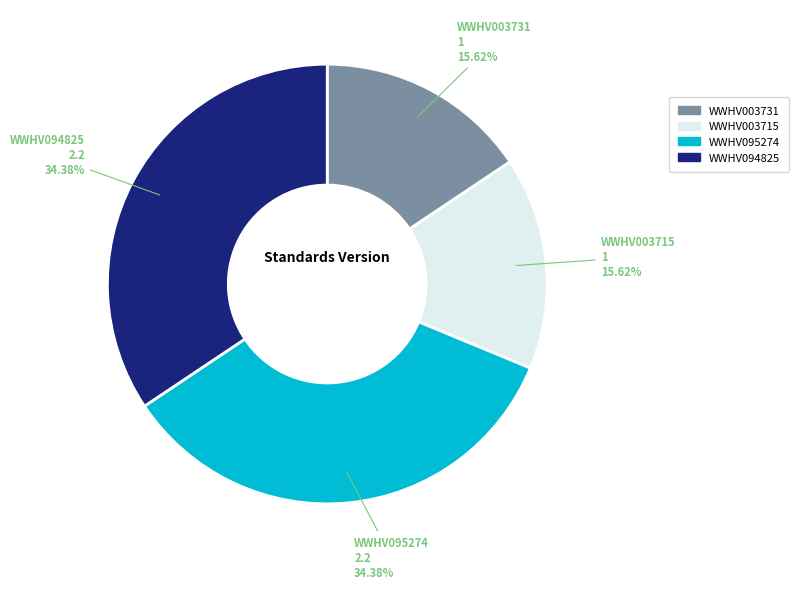

To the nearest percent, what is the combined percentage of WWHV095274 and WWHV003731?

50%